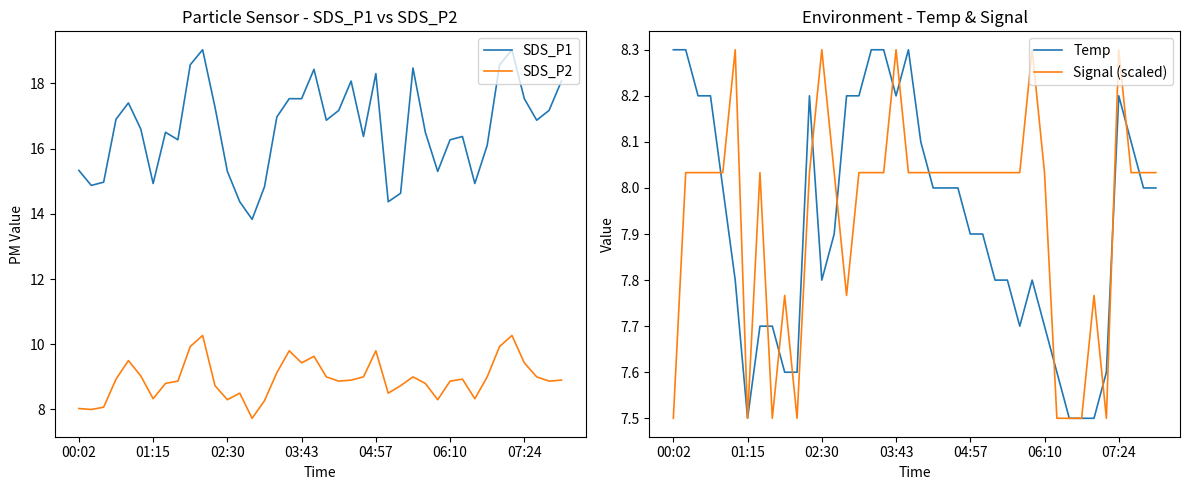

What is the minimum value for SDS_P2?

7.7